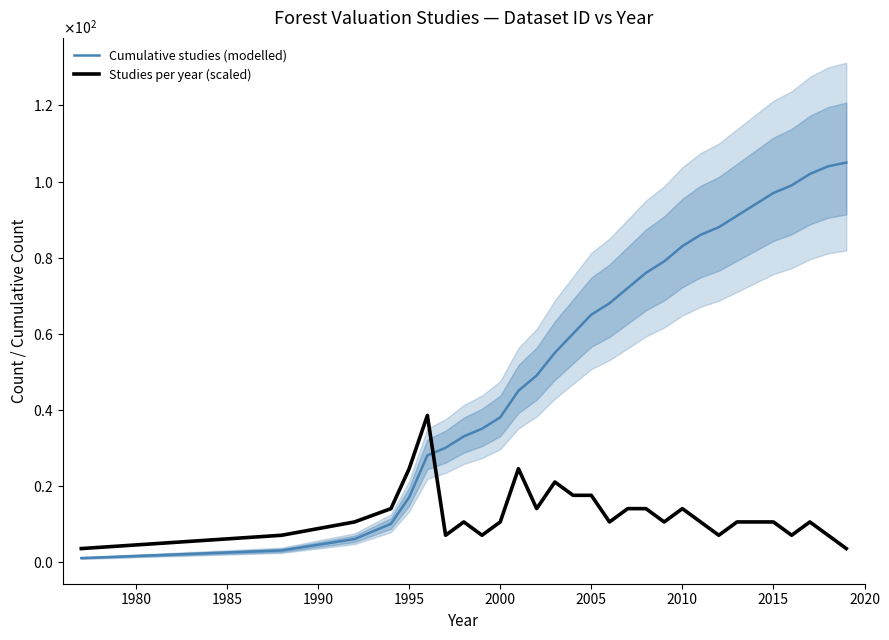

Does the chart have visible grid lines?

No